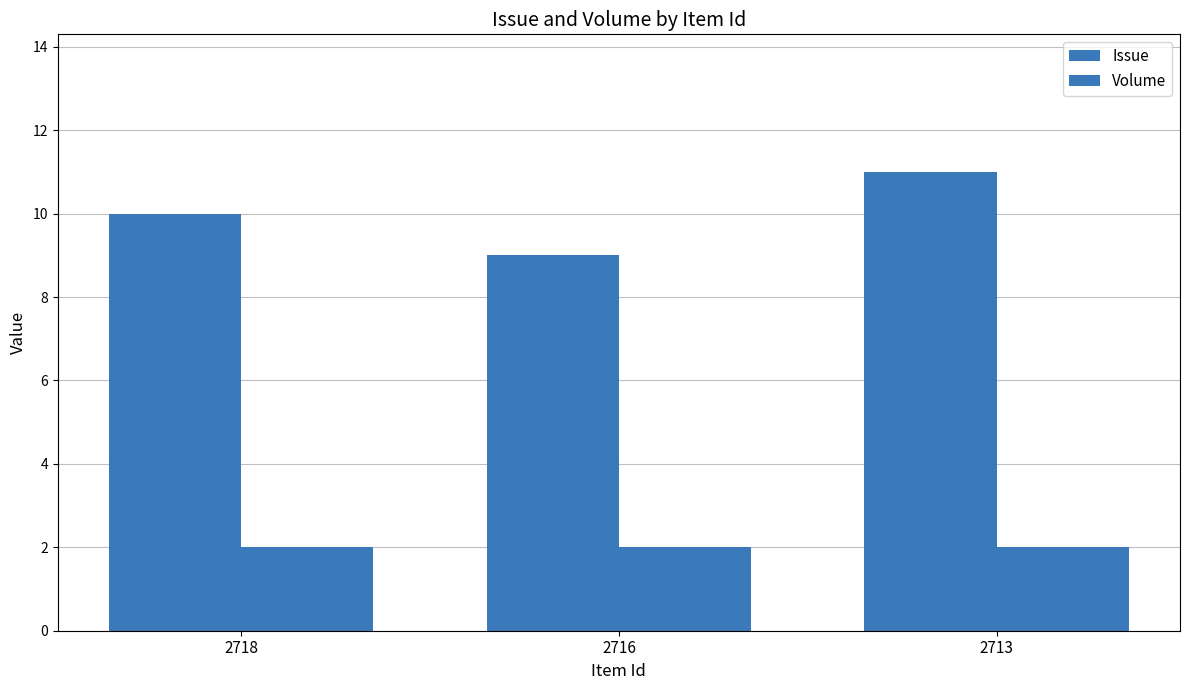

What is the sum of all Volume values?

6